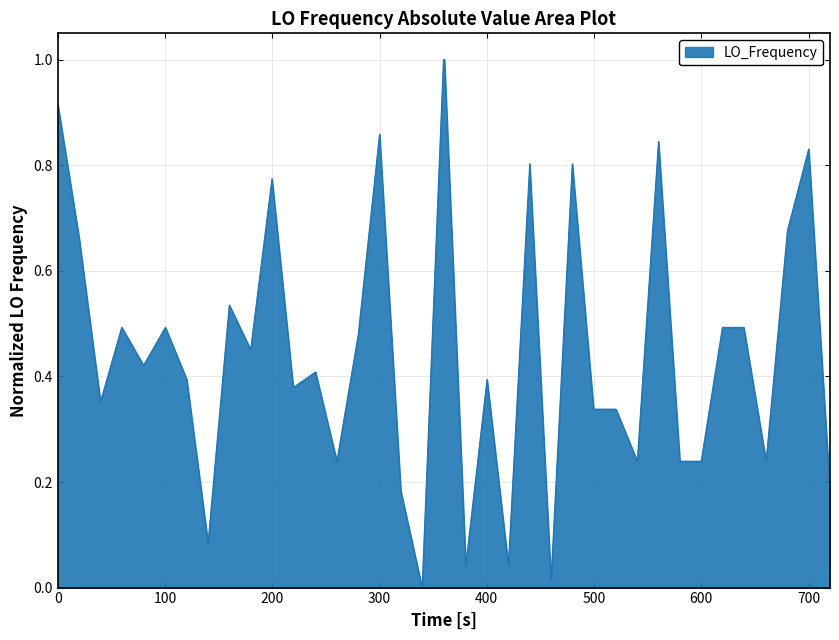

How many categories are shown in the chart?

40